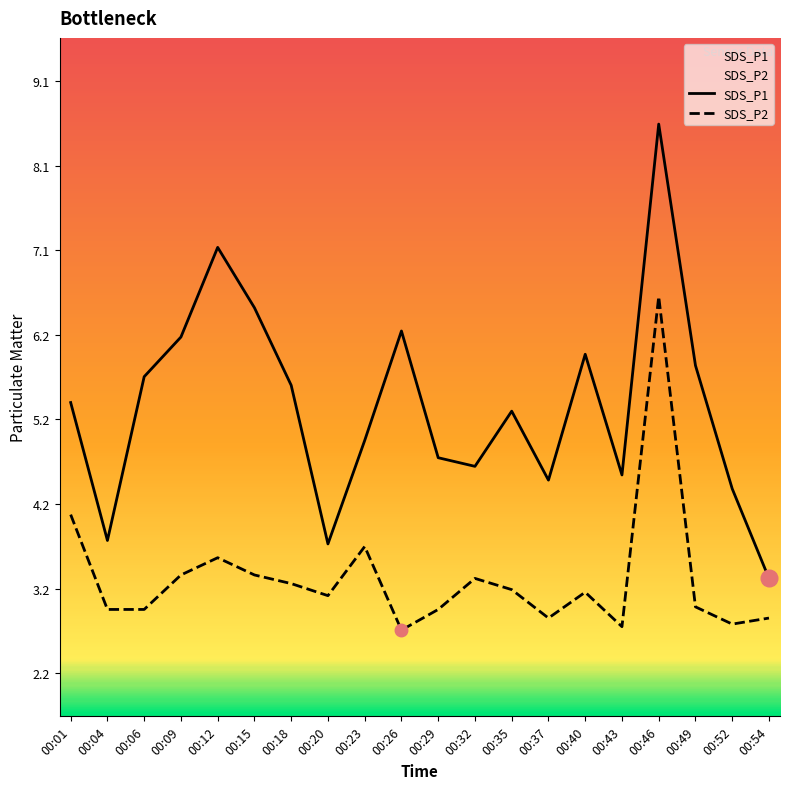

How many interior local peaks does the SDS_P2 series have?

5